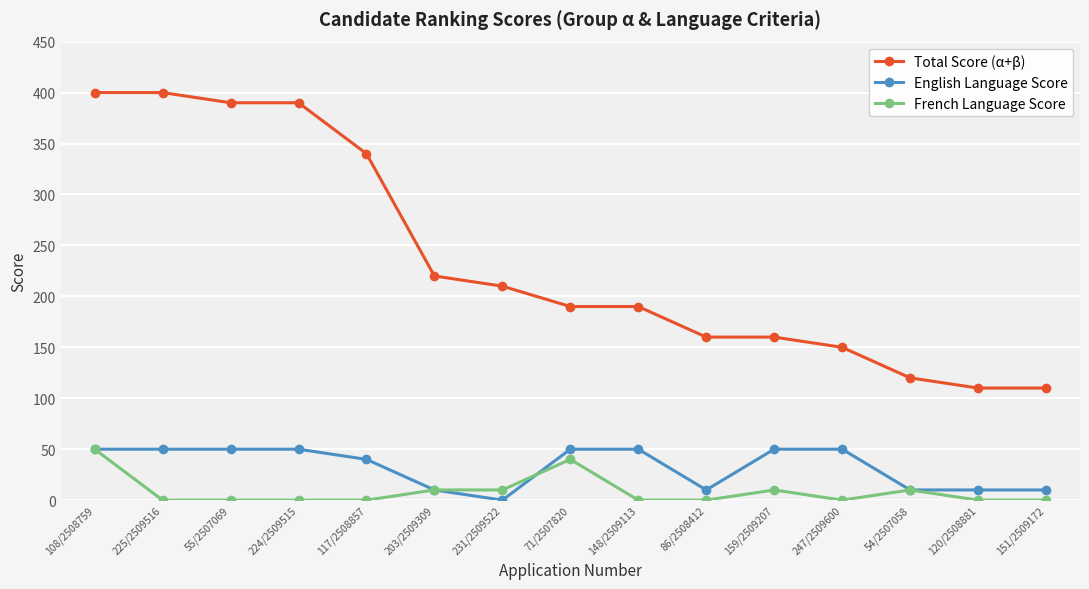

What value does the Total Score (α+β) series have at 224/2509515?

390